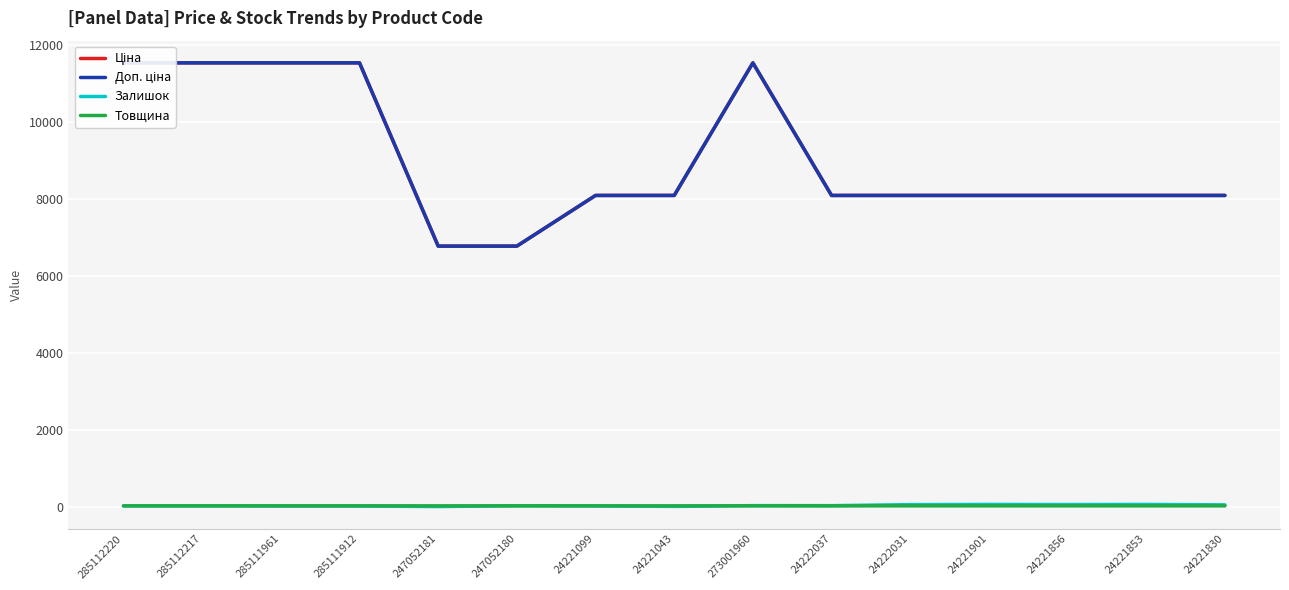

What is the average value of the Товщина series?

18